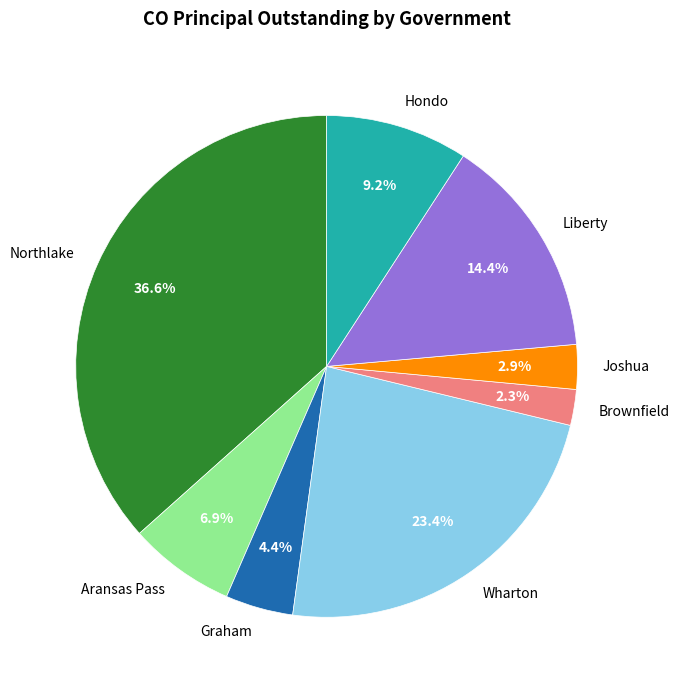

Between Liberty and Brownfield, which is larger?

Liberty